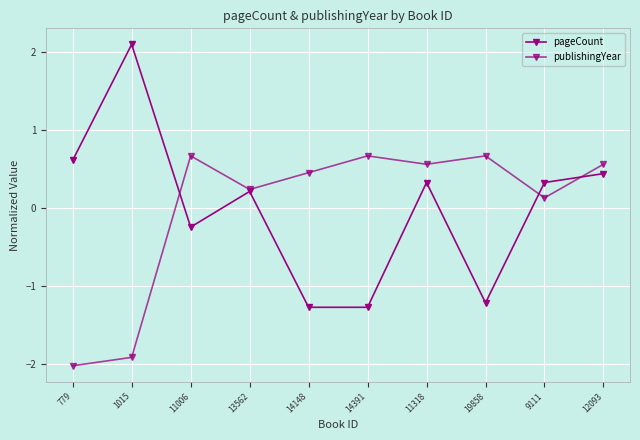

What is the value of the publishingYear point at the 3rd from the left?

0.7